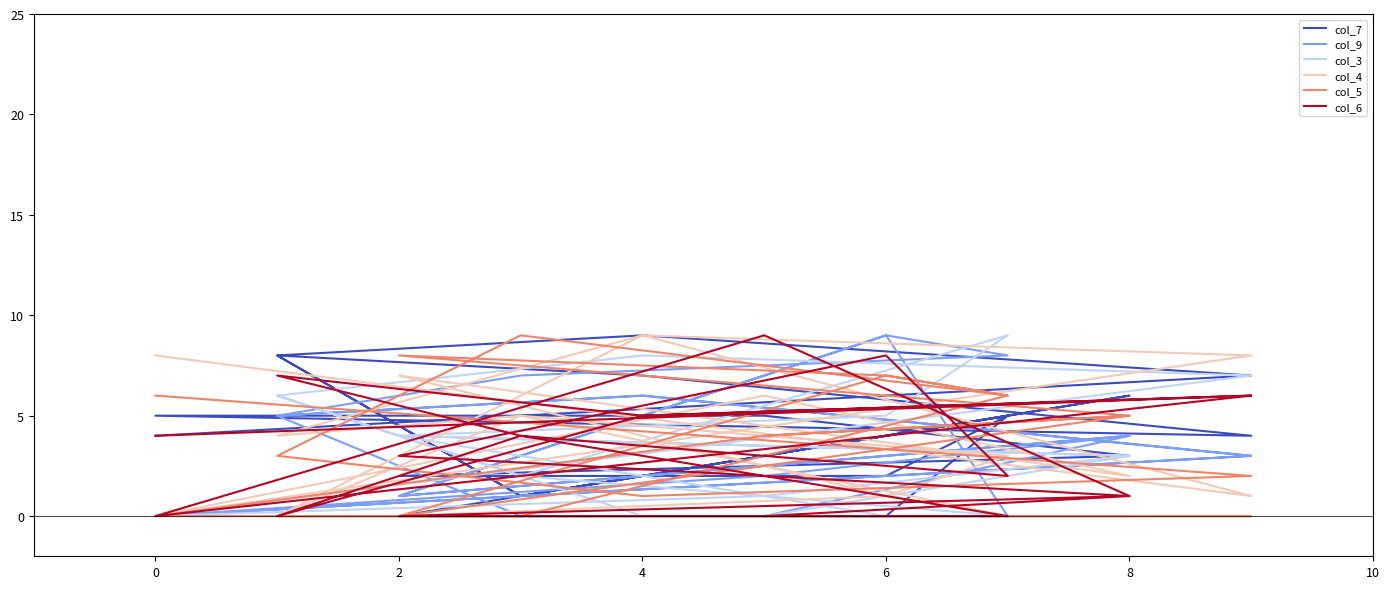

Is the value of col_3 at 11 greater than the value of col_4 at 14?

No